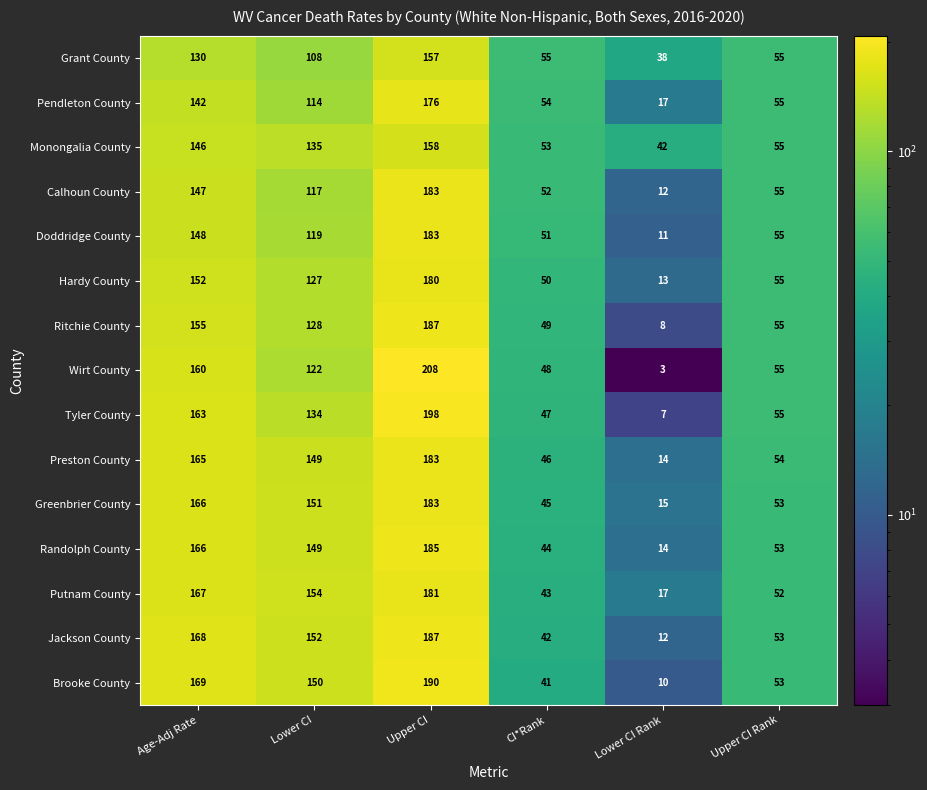

Which category has the lowest value across all series?

Lower CI Rank